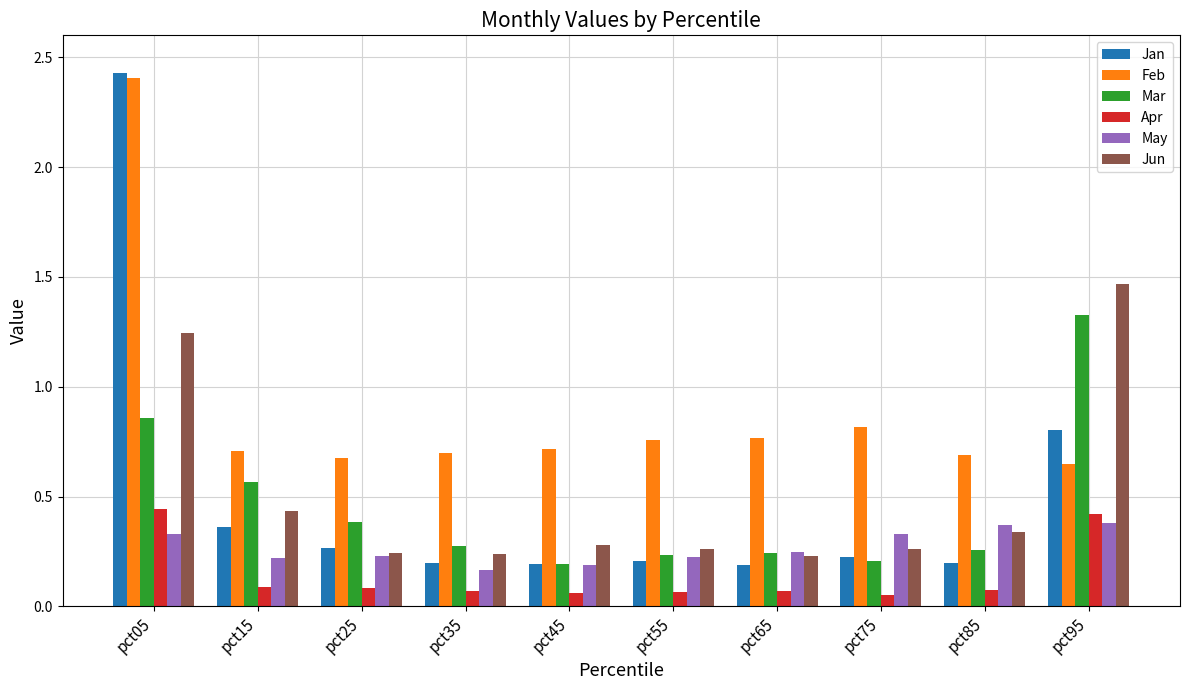

At which category does the chart reach its peak across all series?

pct05